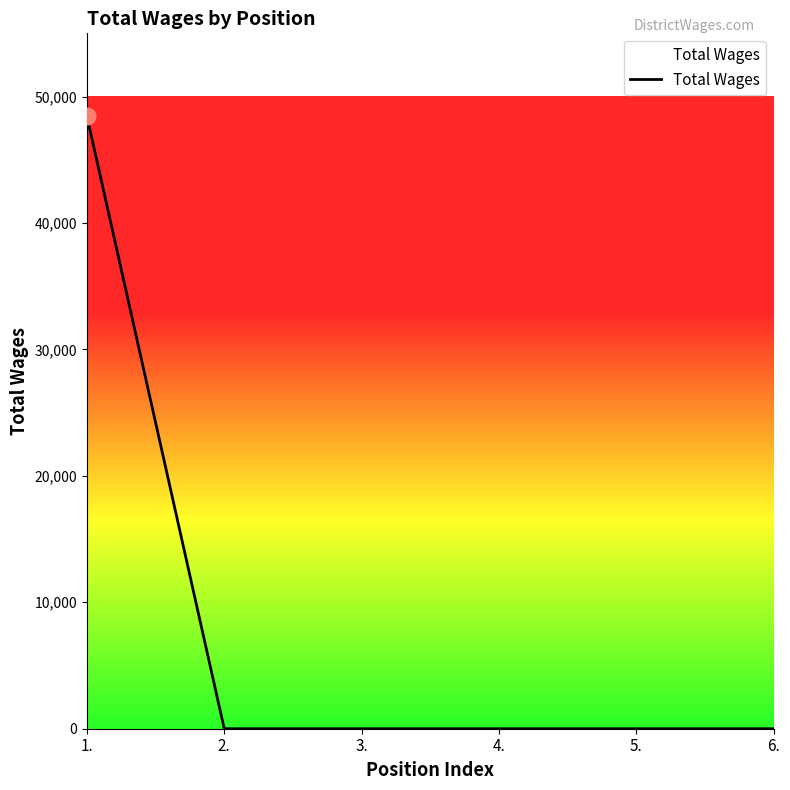

Which has a higher value, 6. or 1.?

1.